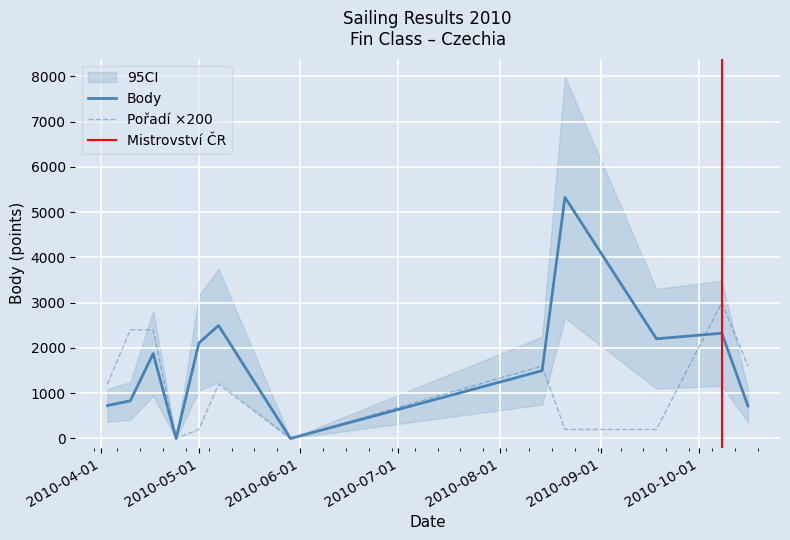

In Body, how many points are higher than both neighbors (excluding endpoints)?

4